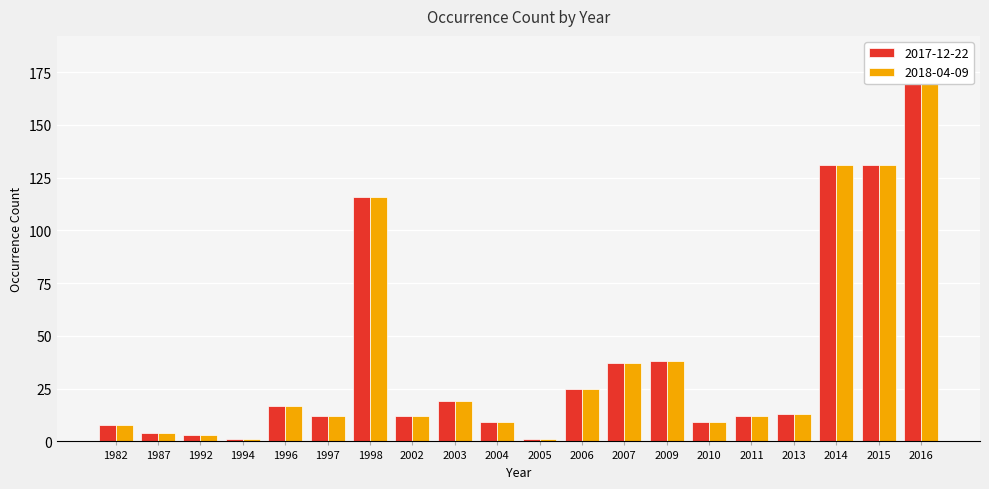

The 2017-12-22 series shows 38 at 2009. True or false?

True